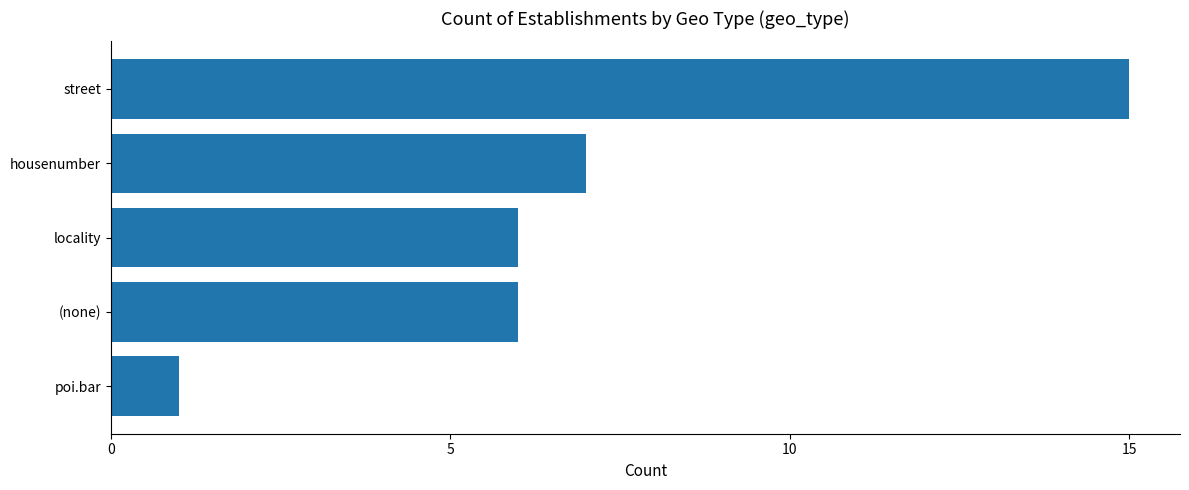

What value does the data have at locality?

6